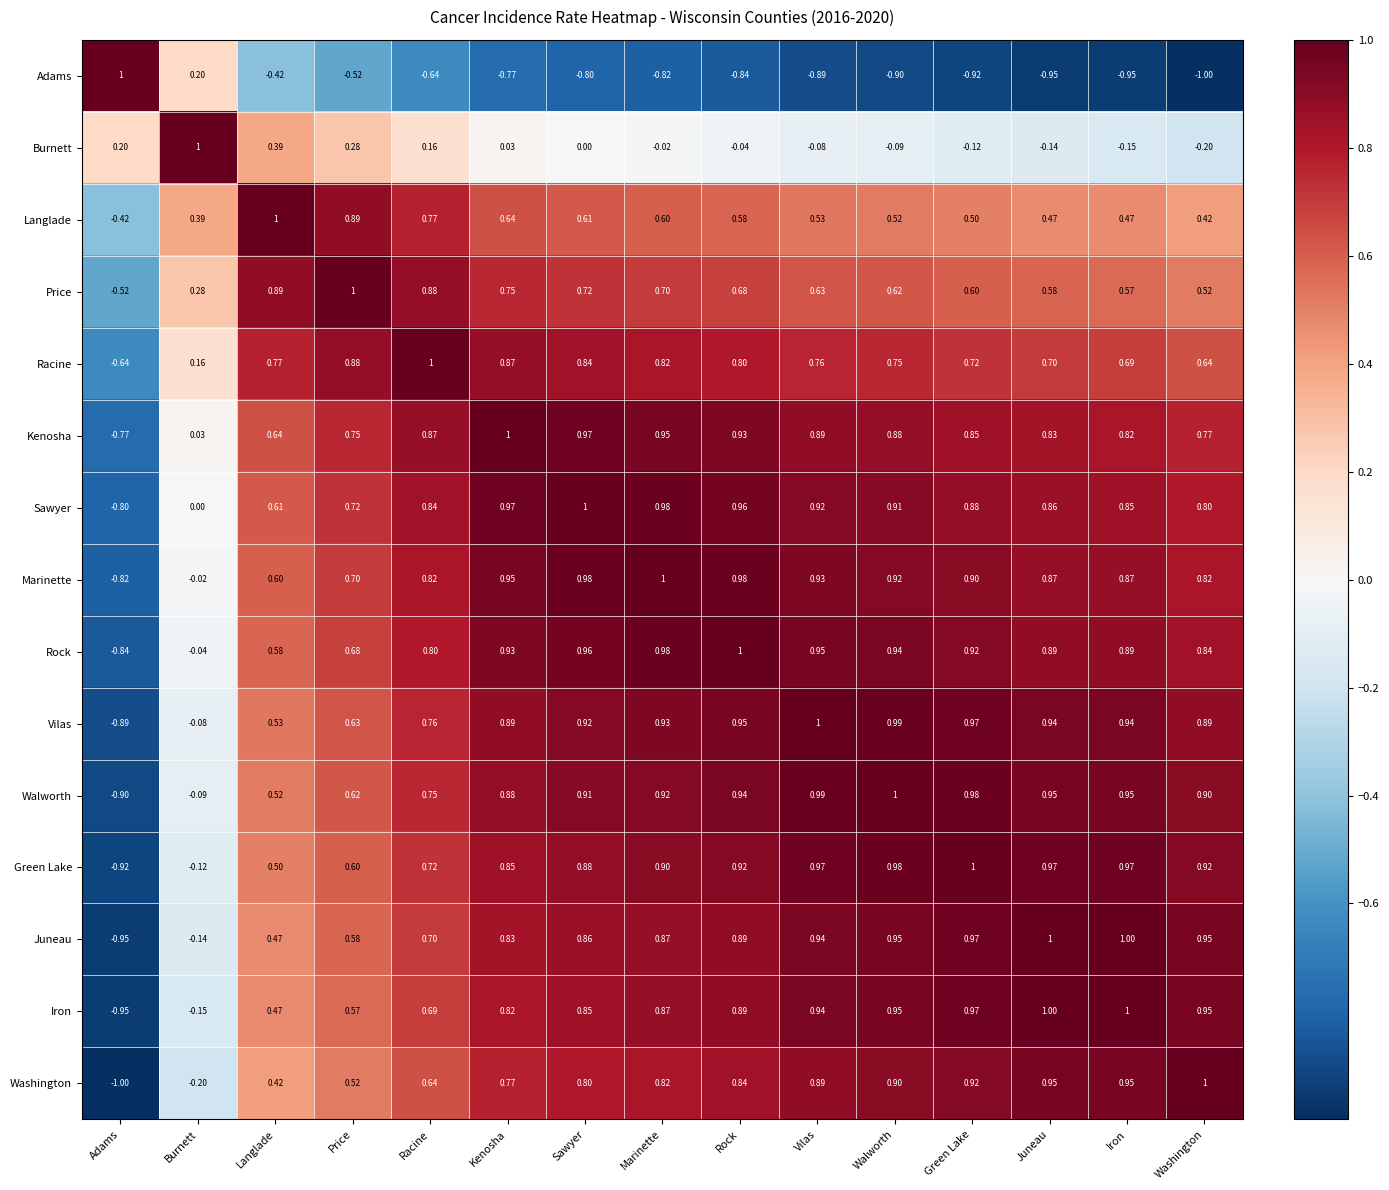

What is the smallest value displayed?

-1.0